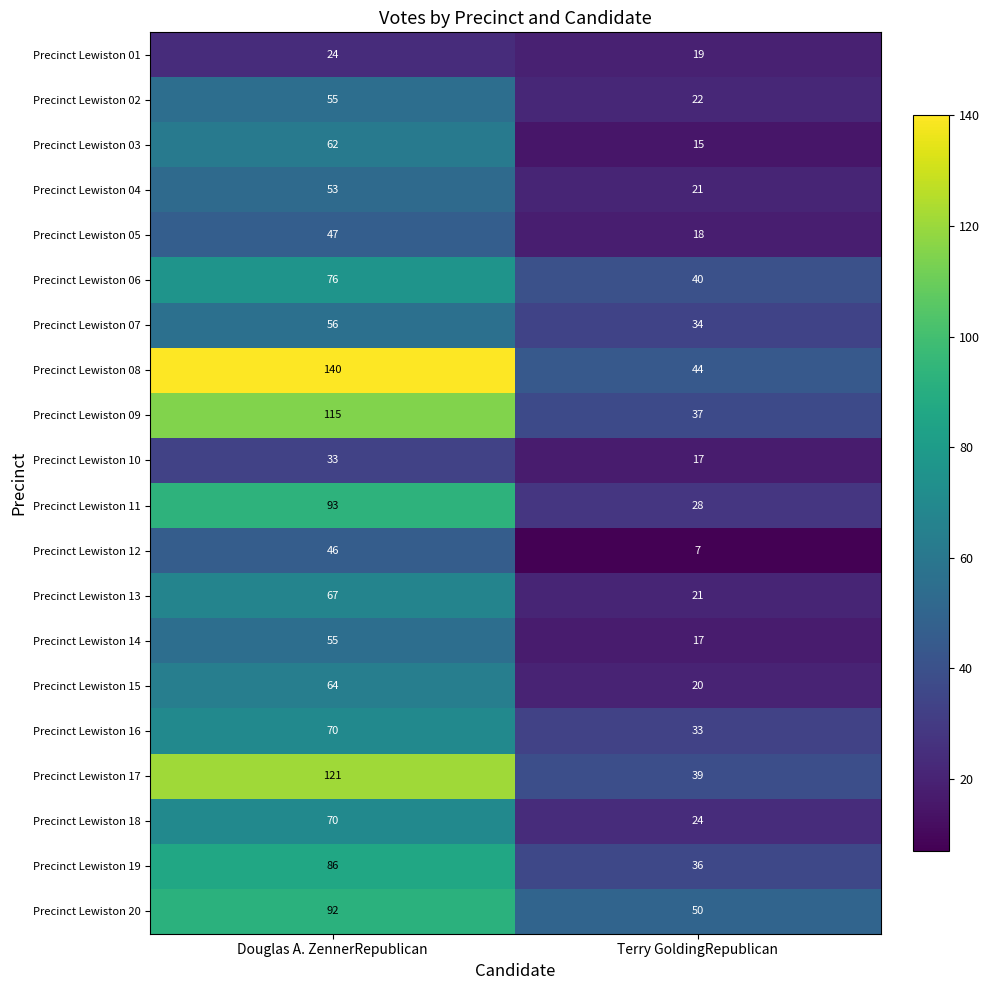

The Precinct Lewiston 10 series shows 33 at Douglas A. ZennerRepublican. True or false?

True